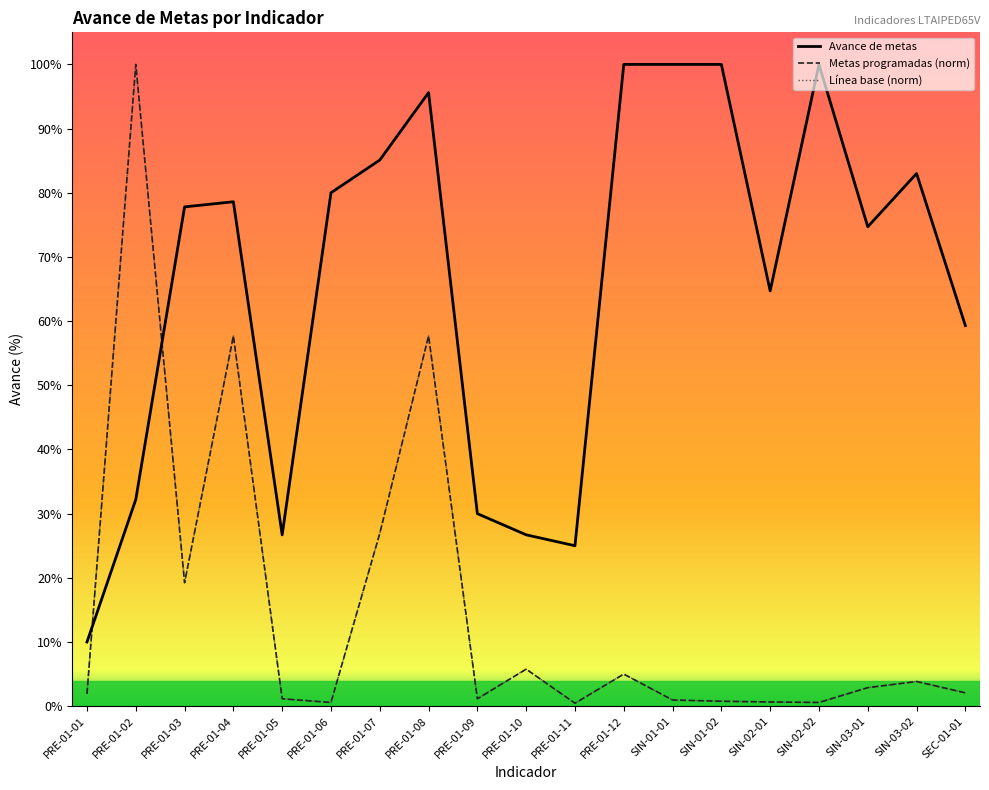

How many intersections are there between Metas programadas and Avance?

2